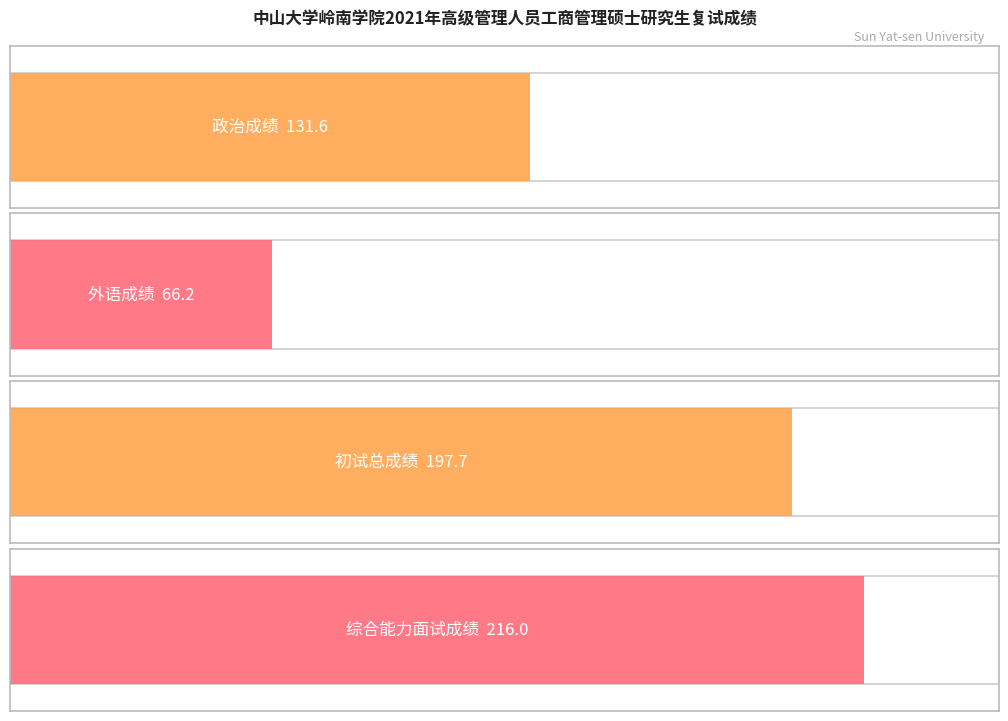

What is the average value of the 初试总成绩 series?

198